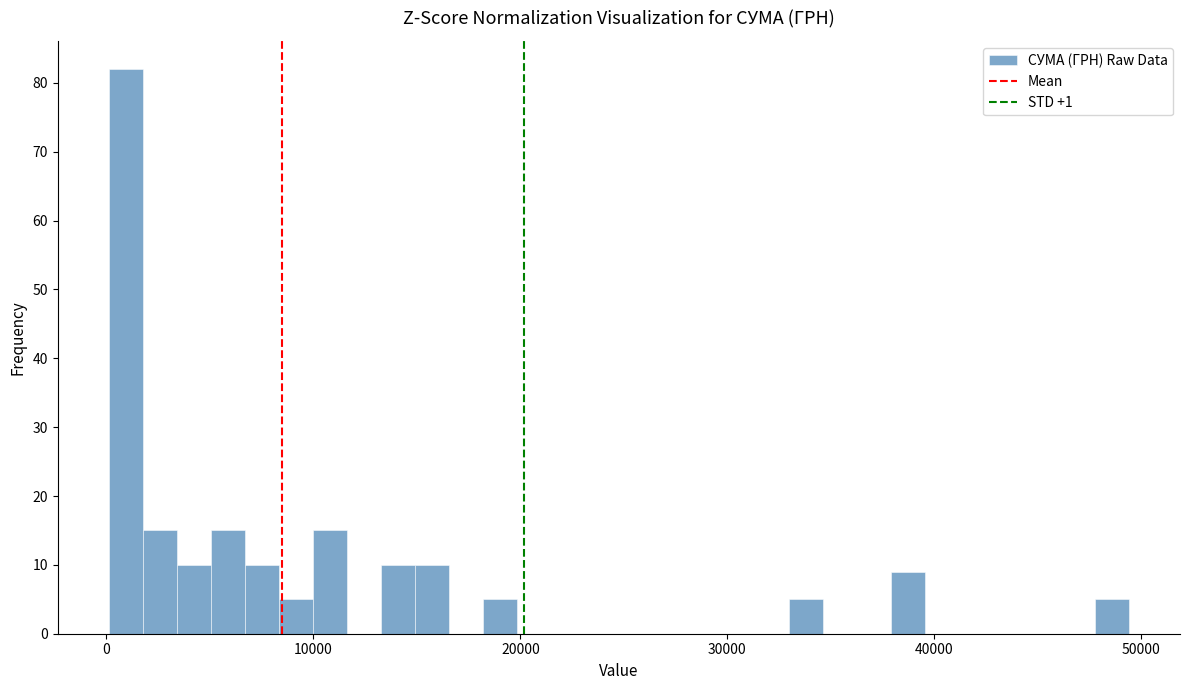

Around what value on the x-axis is the tallest bar? Give the approximate position of its centre, as read against the axis.

1000